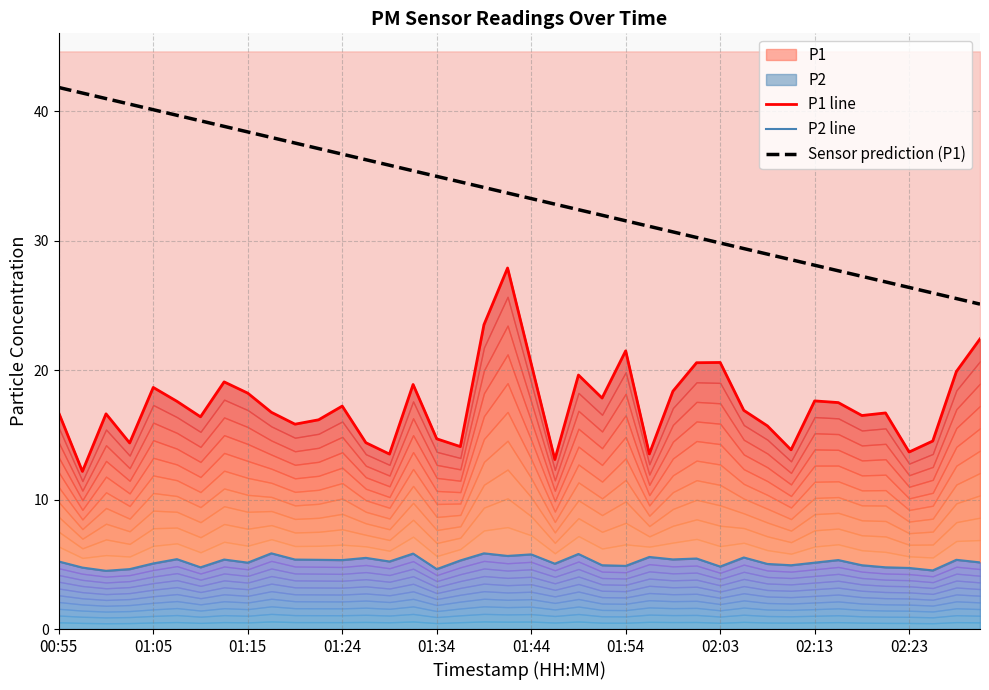

True or false: Sensor prediction (P1) and P1 line cross at least once.

False